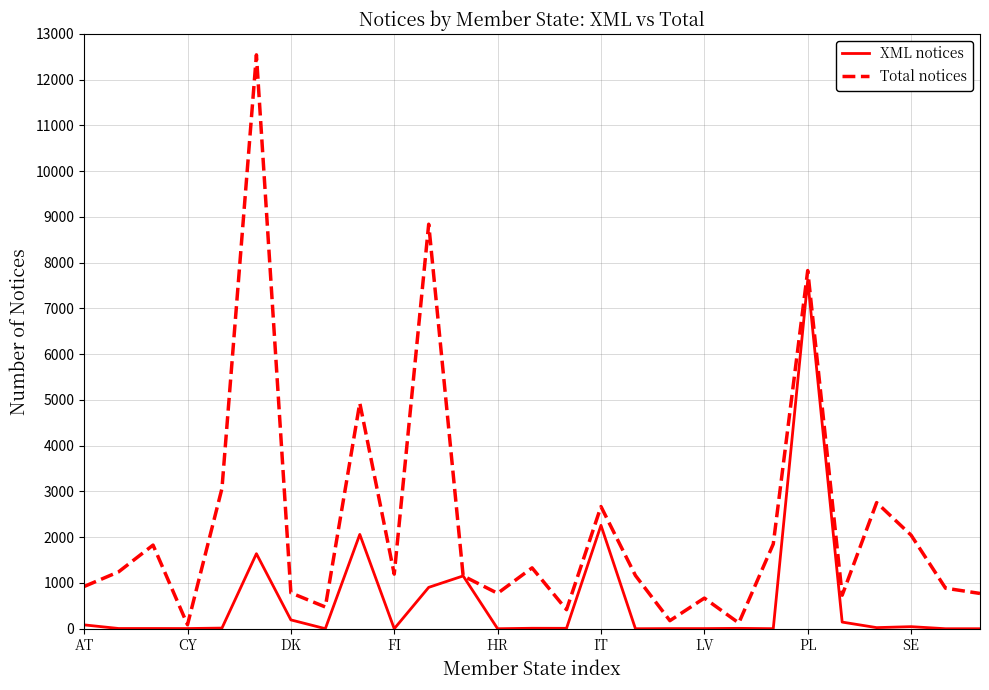

Does the chart display data point markers on the line(s)?

No